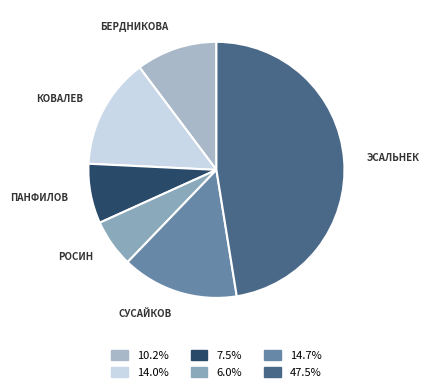

Between ЭСАЛЬНЕК and РОСИН, which is larger?

ЭСАЛЬНЕК